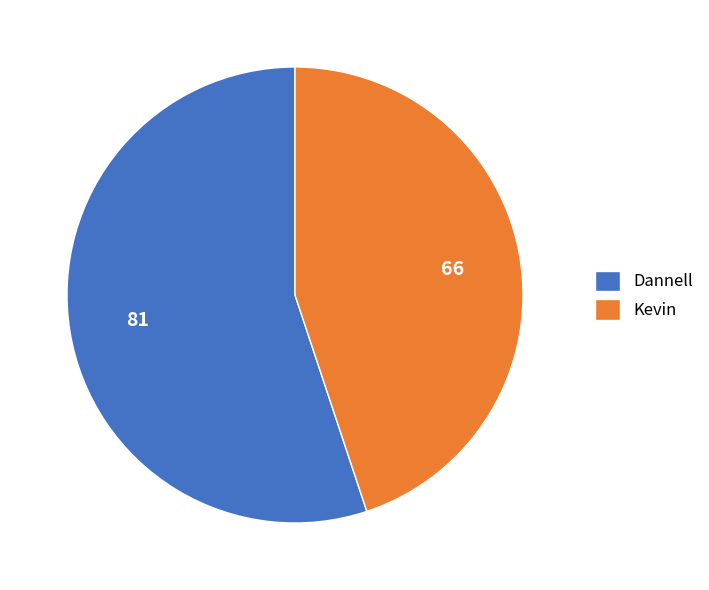

Which slice is the smallest?

Kevin